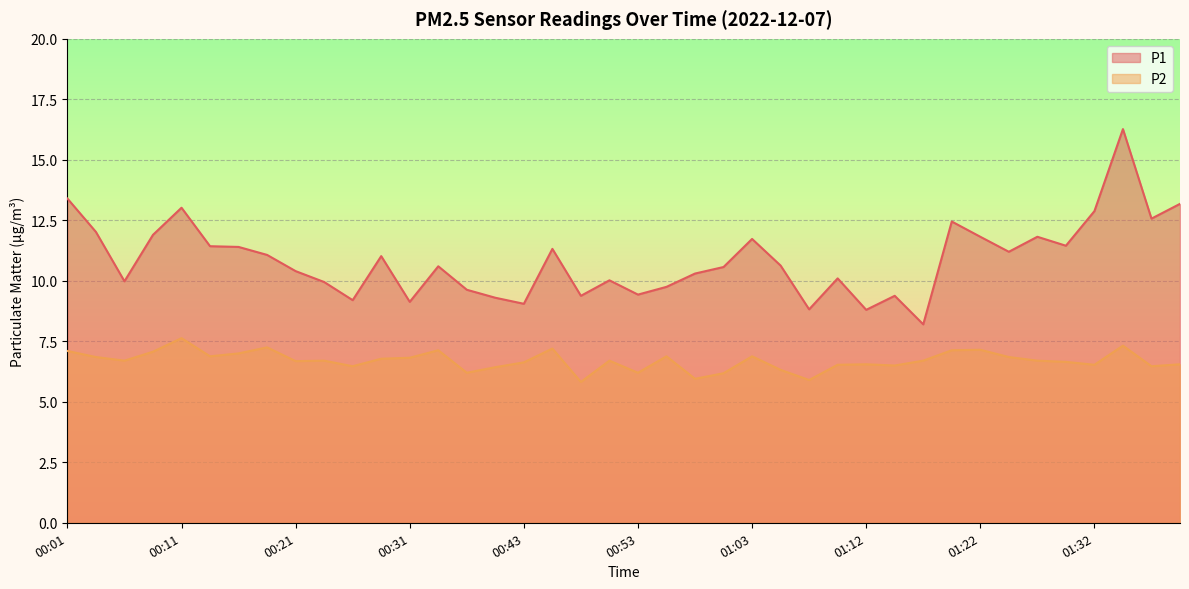

What is the approximate value of P1 at 00:21?

10.4